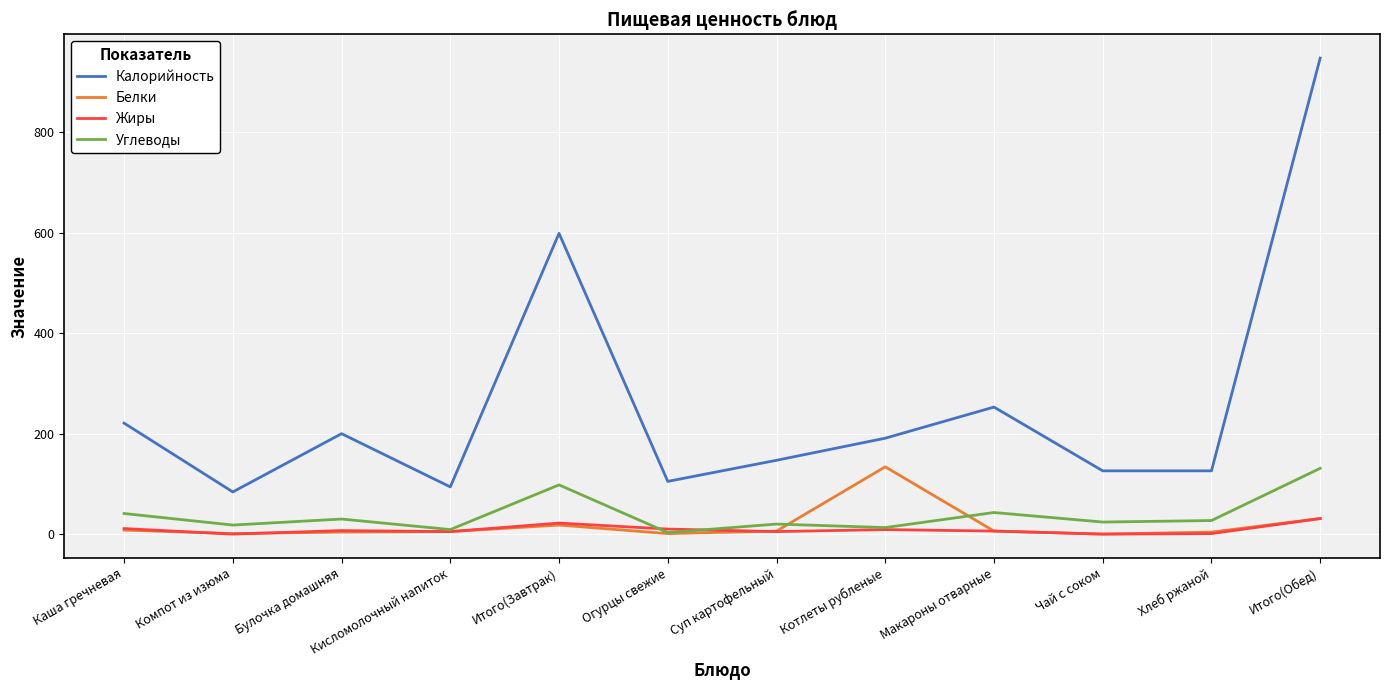

What are all the series names shown in the legend?

Калорийность, Белки, Жиры, Углеводы